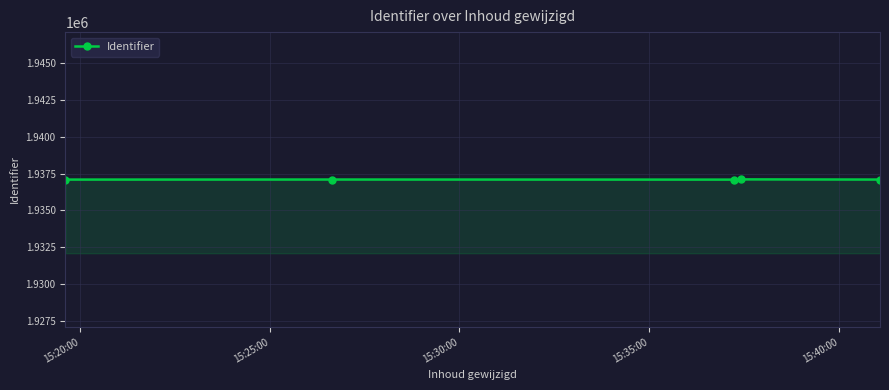

How many lines are shown in the chart?

1